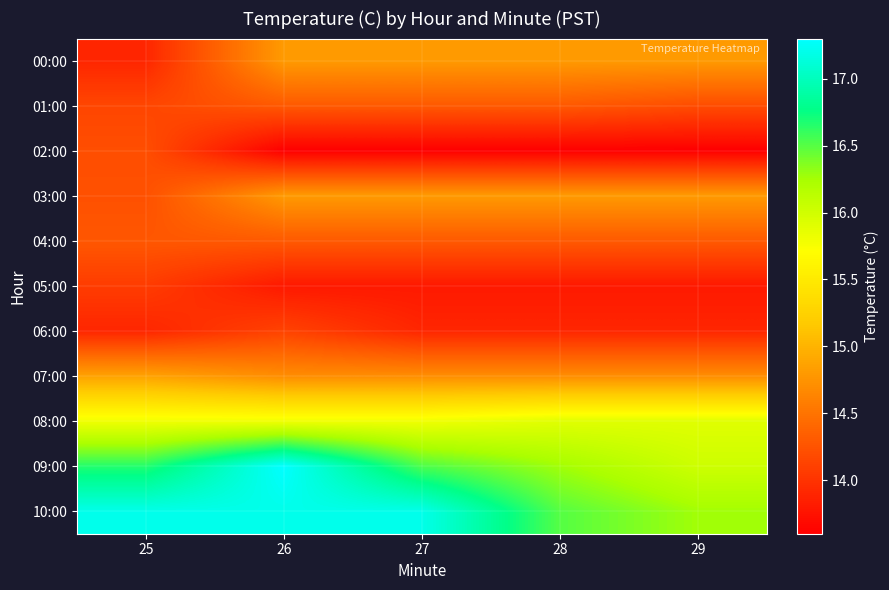

What is the difference between the highest and lowest values at 27?

3.6